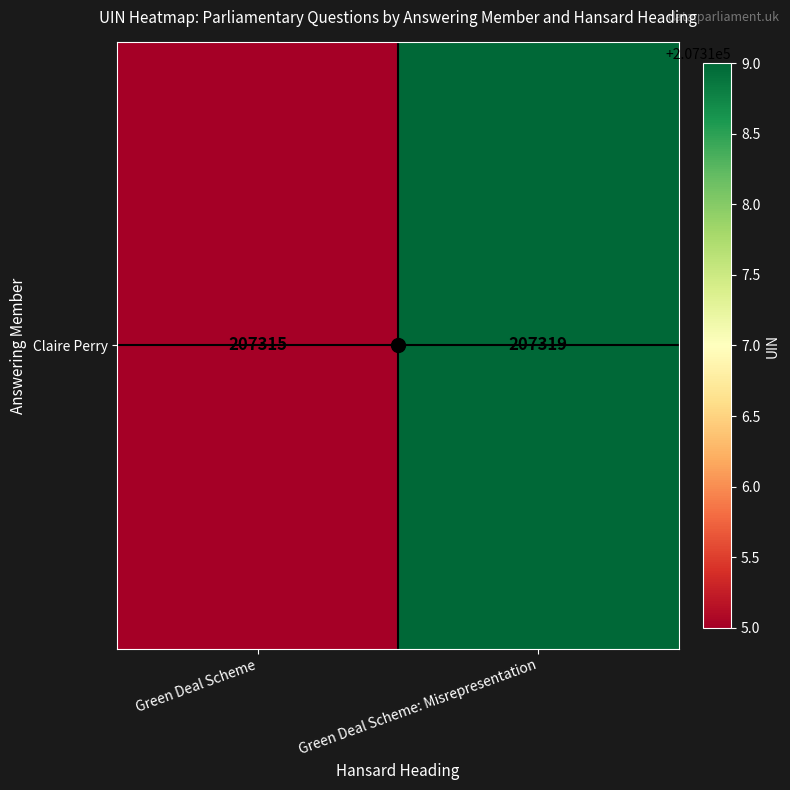

How many series are shown in this chart?

1